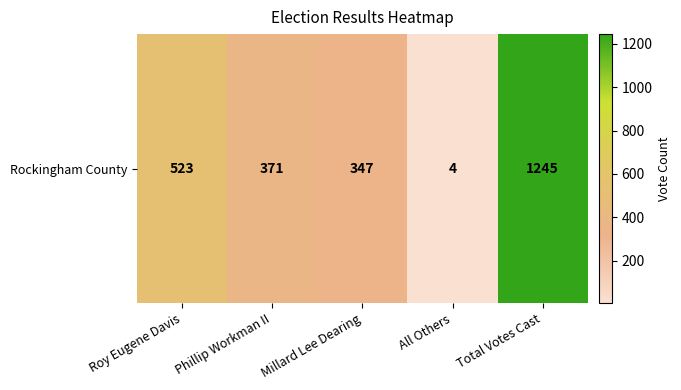

The value at All Others is 2. True or false?

False